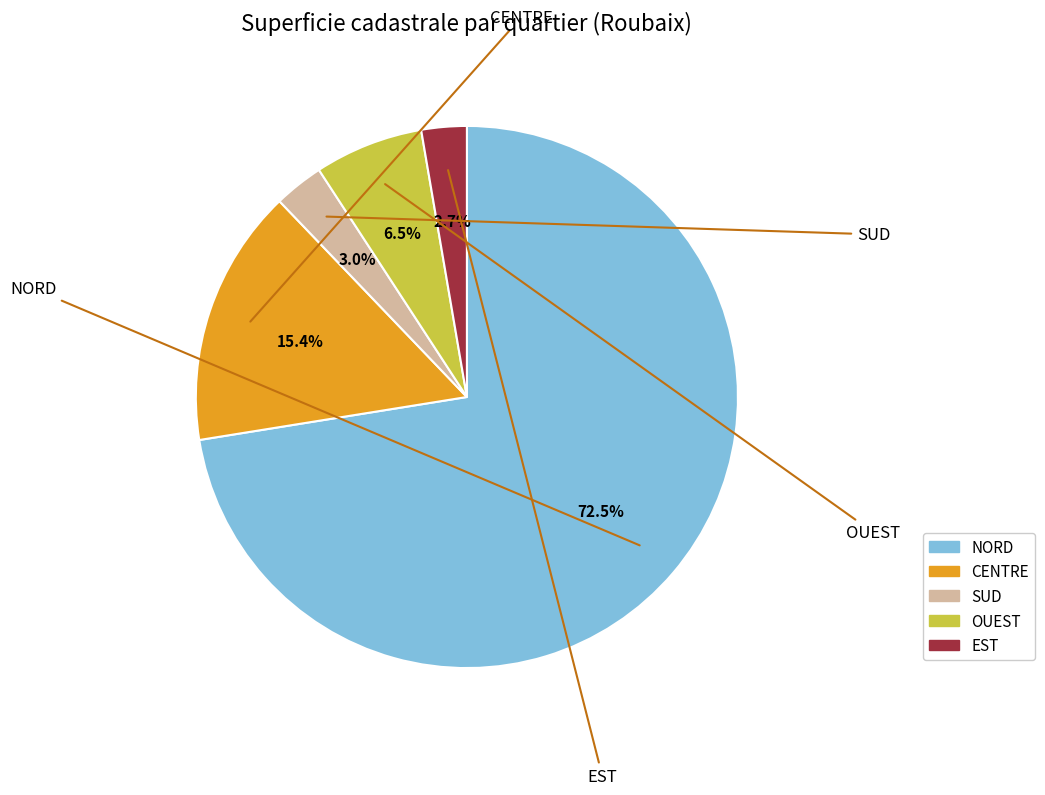

How many slices are in this pie chart?

5